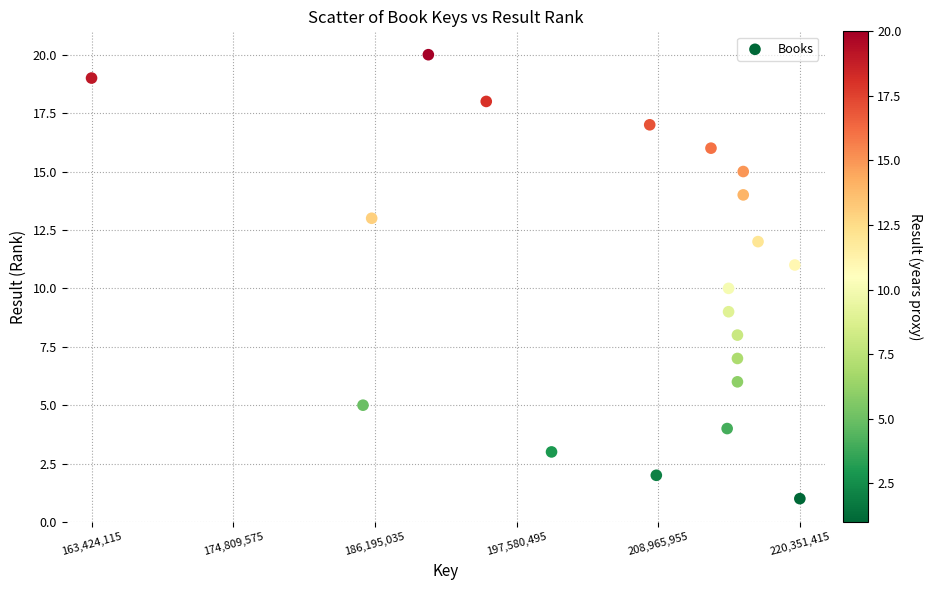

What is the range of Y values (max minus min)?

19